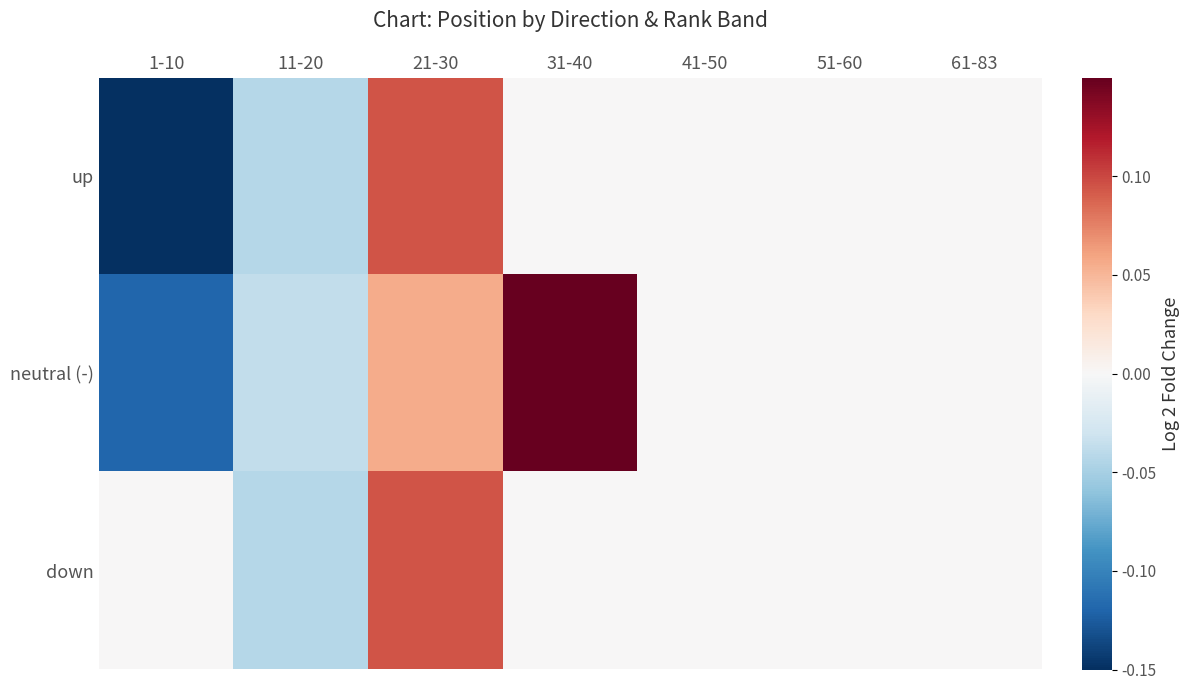

Which series has the widest spread of values?

neutral (-)